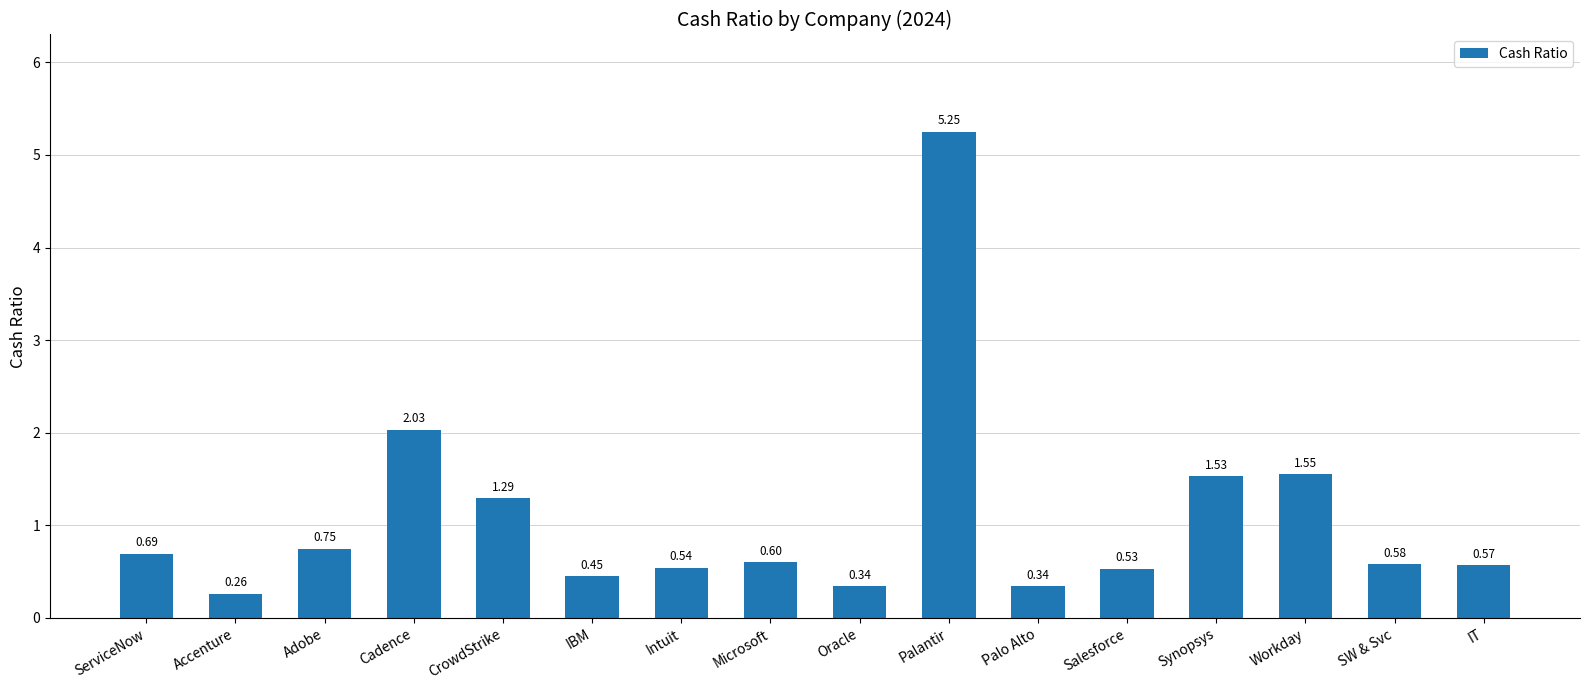

What is the label of the 13th bar from the right?

Cadence